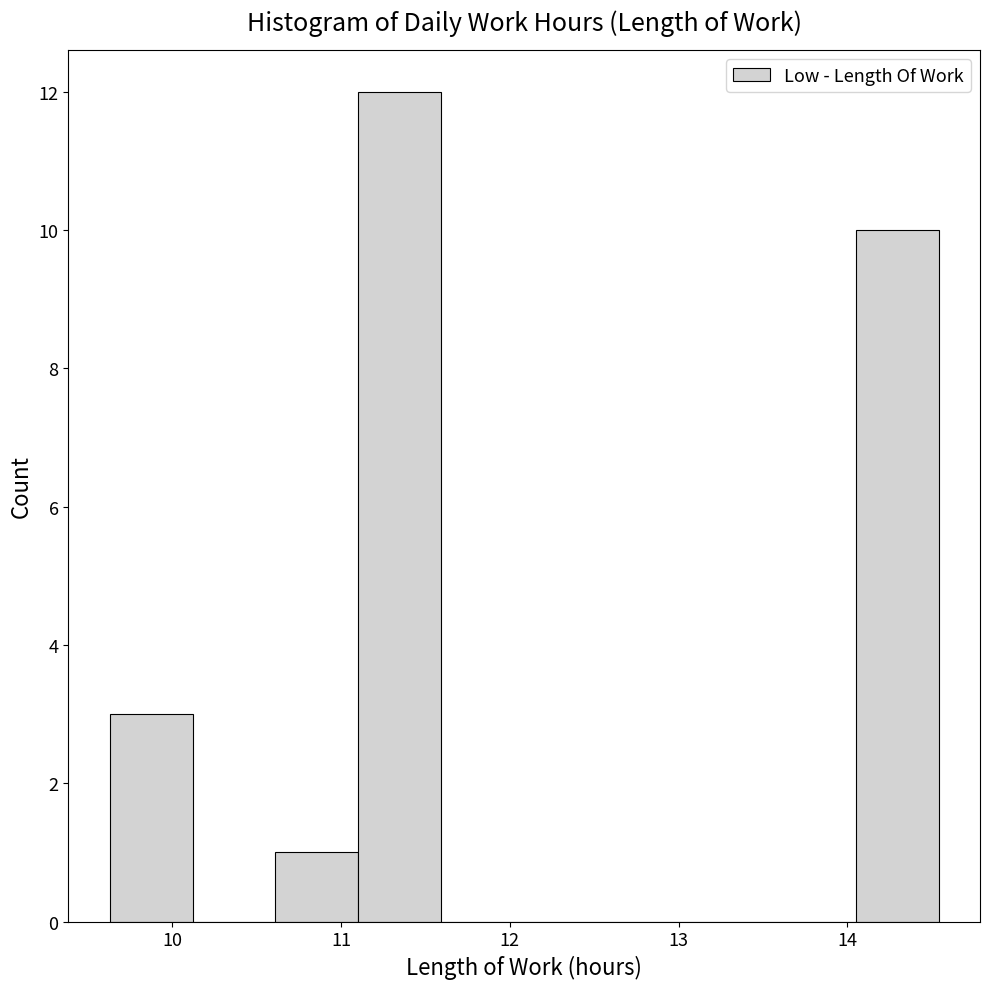

How tall is the bar that spans 9.6 to 10.1 on the x-axis? Neither the bar edges nor the heights are printed on the chart, so give them approximately, as read against the axes.

3